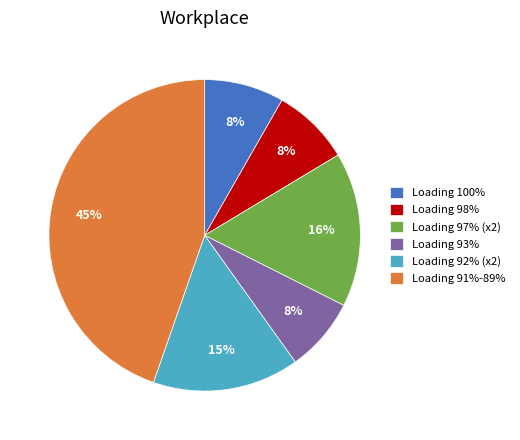

Does Loading 92% (x2) account for over 50% of the chart?

No